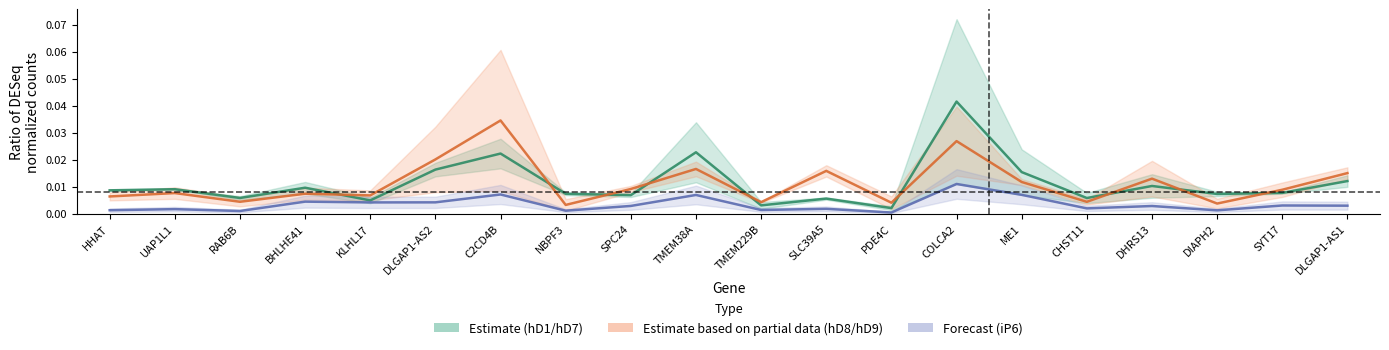

Reading left to right, transcribe all the data shown in this chart.

hD1: HHAT=0.0	UAP1L1=0.0	RAB6B=0.0	BHLHE41=0.0	KLHL17=0.0	DLGAP1-AS2=0.0	C2CD4B=0.0	NBPF3=0.0	SPC24=0.0	TMEM38A=0.0	TMEM229B=0.0	SLC39A5=0.0	PDE4C=0.0	COLCA2=0.0	ME1=0.0	CHST11=0.0	DHRS13=0.0	DIAPH2=0.0	SYT17=0.0	DLGAP1-AS1=0.0
hD8: HHAT=0.0	UAP1L1=0.0	RAB6B=0.0	BHLHE41=0.0	KLHL17=0.0	DLGAP1-AS2=0.0	C2CD4B=0.0	NBPF3=0.0	SPC24=0.0	TMEM38A=0.0	TMEM229B=0.0	SLC39A5=0.0	PDE4C=0.0	COLCA2=0.0	ME1=0.0	CHST11=0.0	DHRS13=0.0	DIAPH2=0.0	SYT17=0.0	DLGAP1-AS1=0.0
iP6: HHAT=0.0	UAP1L1=0.0	RAB6B=0.0	BHLHE41=0.0	KLHL17=0.0	DLGAP1-AS2=0.0	C2CD4B=0.0	NBPF3=0.0	SPC24=0.0	TMEM38A=0.0	TMEM229B=0.0	SLC39A5=0.0	PDE4C=0.0	COLCA2=0.0	ME1=0.0	CHST11=0.0	DHRS13=0.0	DIAPH2=0.0	SYT17=0.0	DLGAP1-AS1=0.0